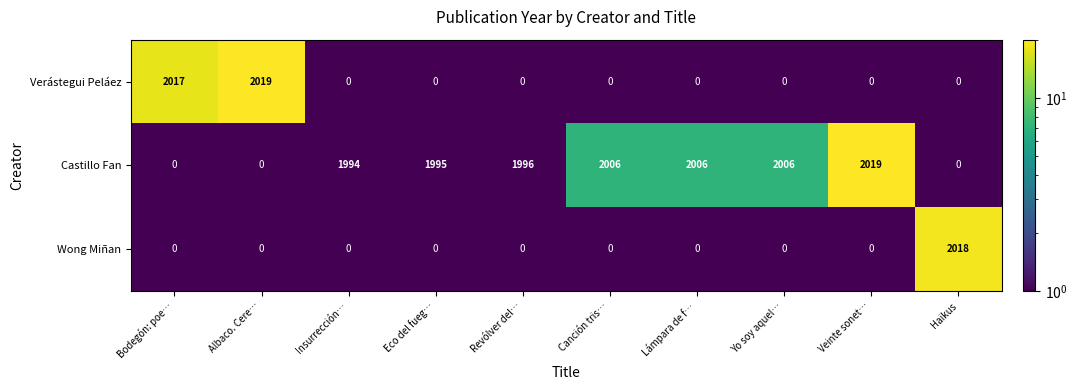

What is the difference between the maximum and second lowest values in the Castillo Fan series?

2019